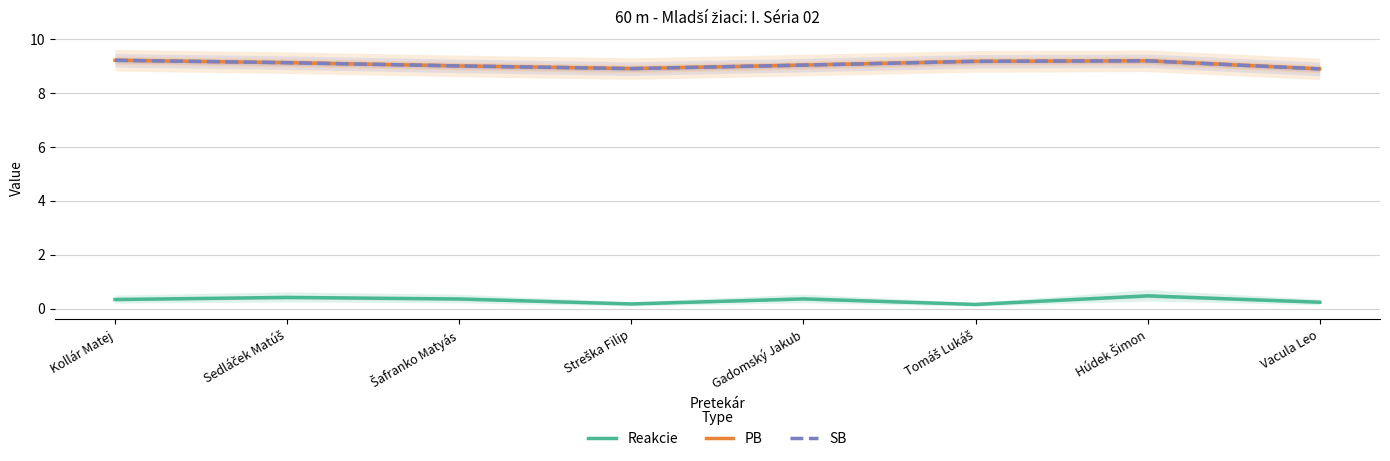

Reading right to left, transcribe all the data shown in this chart.

Reakcie: 0.2	0.5	0.2	0.4	0.2	0.4	0.4	0.3
PB: 8.9	9.2	9.2	9.0	8.9	9.0	9.1	9.2
SB: 8.9	9.2	9.2	9.0	8.9	9.0	9.1	9.2